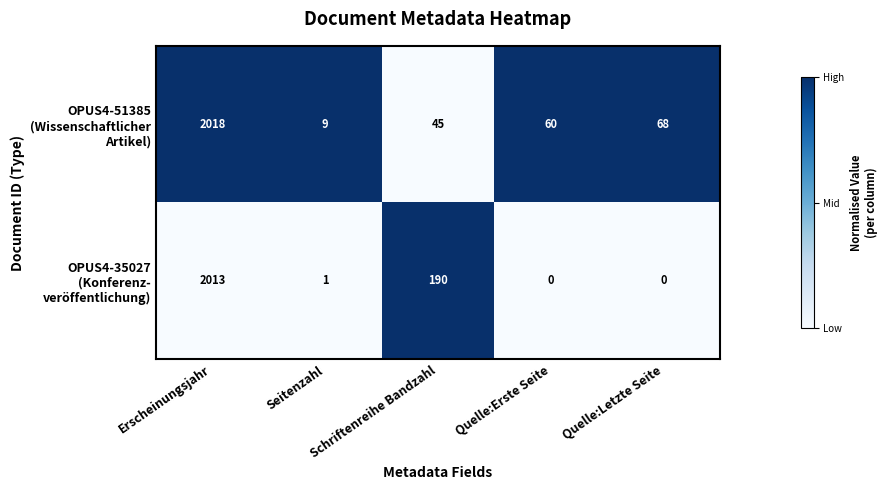

What is the difference between the highest and lowest values at Seitenzahl?

8